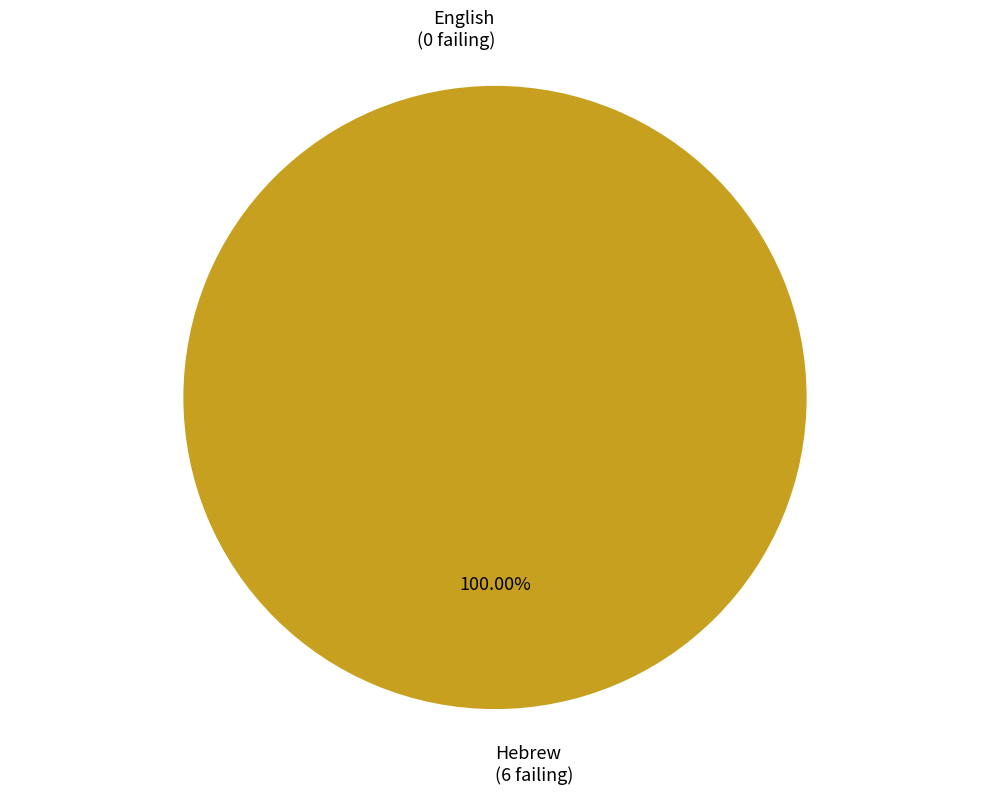

How many slices are in this pie chart?

2